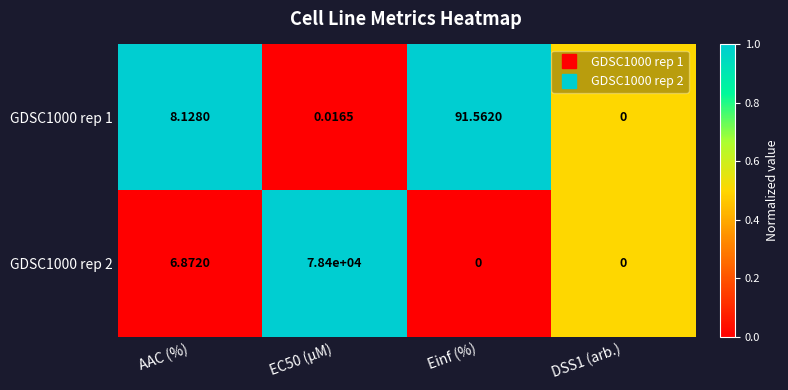

Rank the series by their average value, from highest to lowest.

GDSC1000 rep 2, GDSC1000 rep 1